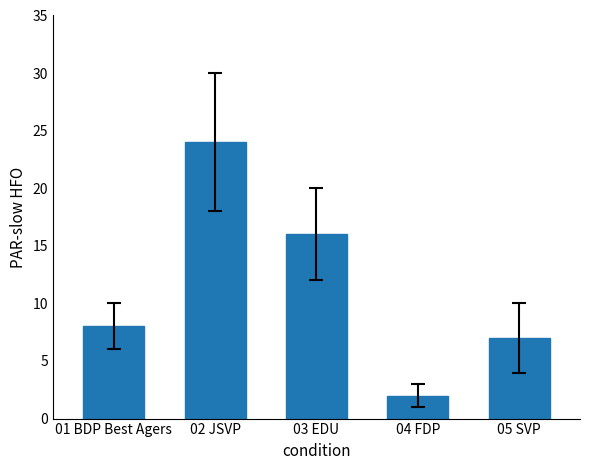

List the labels in order of value, smallest first.

04 FDP, 05 SVP, 01 BDP Best Agers, 03 EDU, 02 JSVP